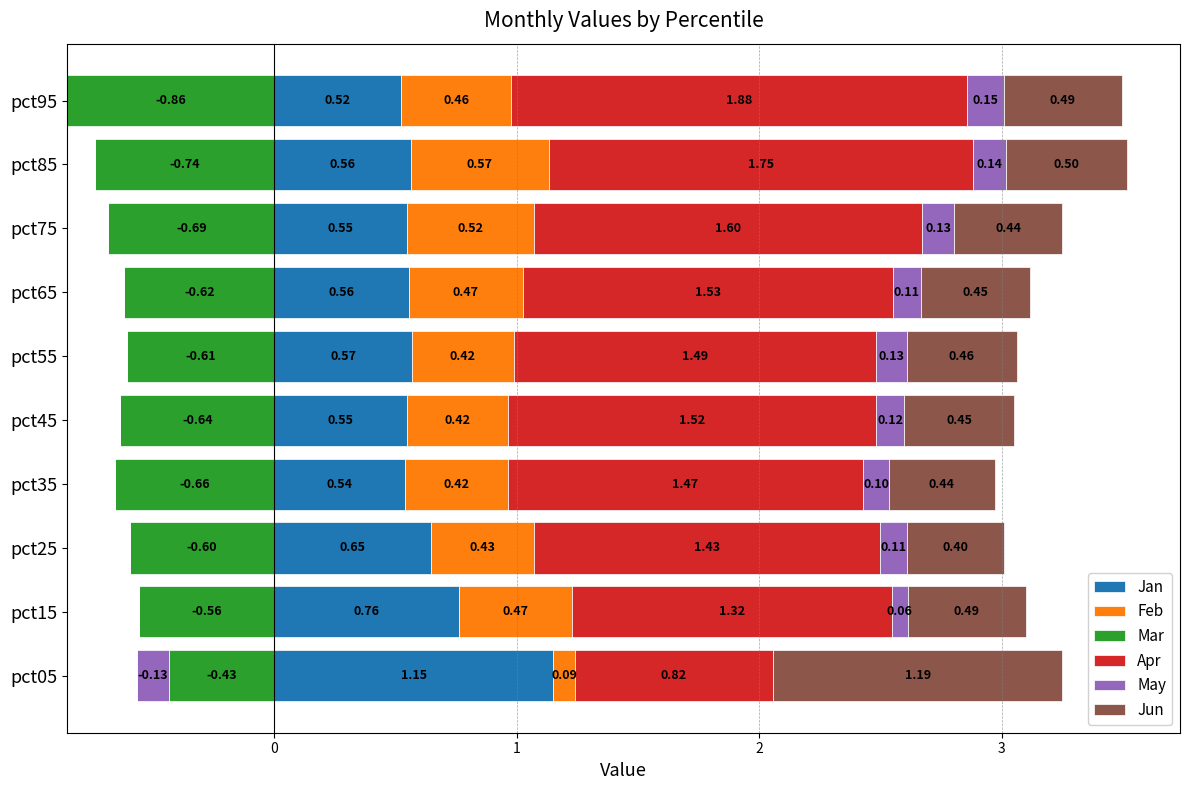

What are all the series names shown in the legend?

Jan, Feb, Mar, Apr, May, Jun